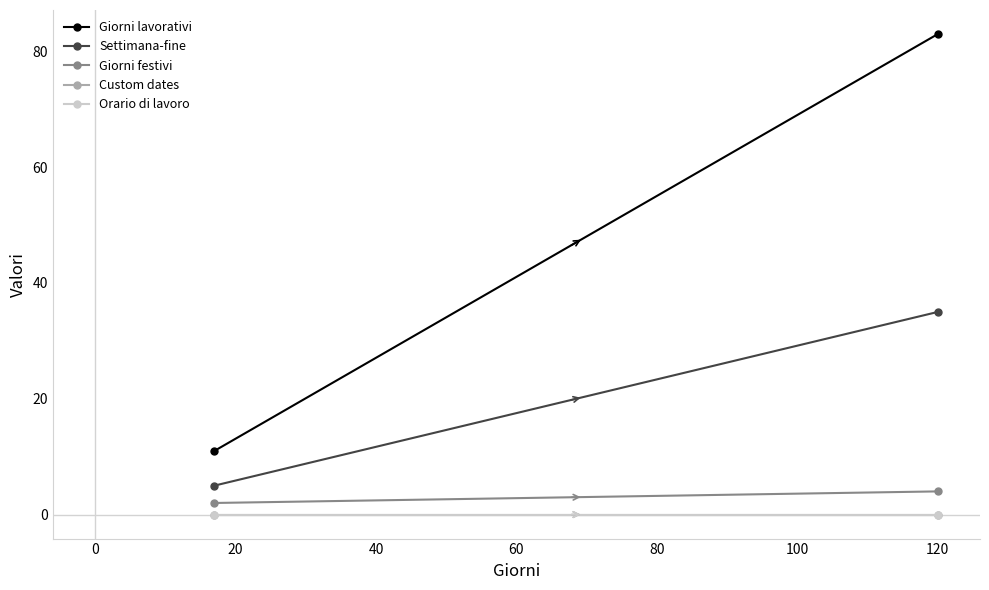

What is the value of the Settimana-fine point at the 1st from the left?

5